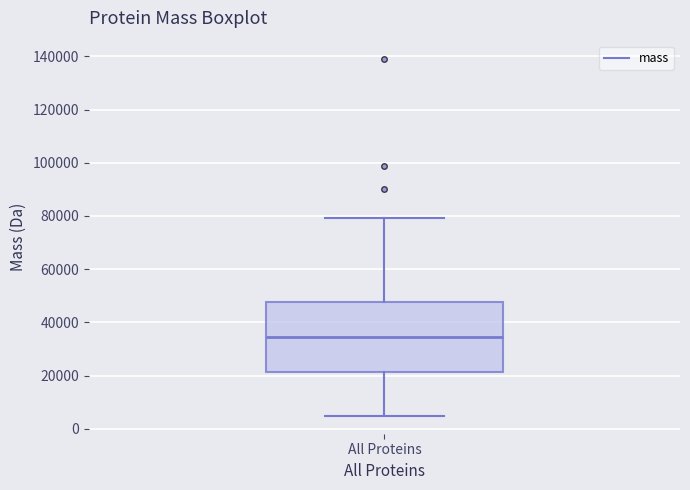

Read this box plot against the y-axis: the position of the median line, the range covered by the box, and the ends of both whiskers. The values are not printed on the chart, so give them approximately, as read against the axis.

median 34000, box 22000 to 48000, whiskers 4000 to 80000